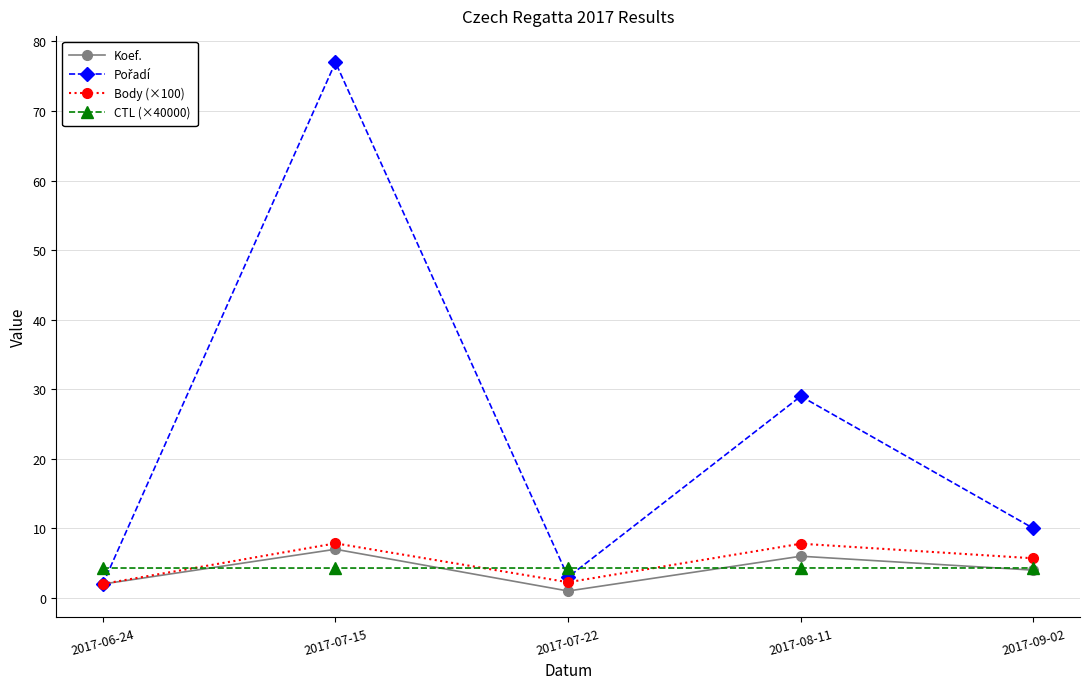

What is the label of the 2nd point from the left?

2017-07-15